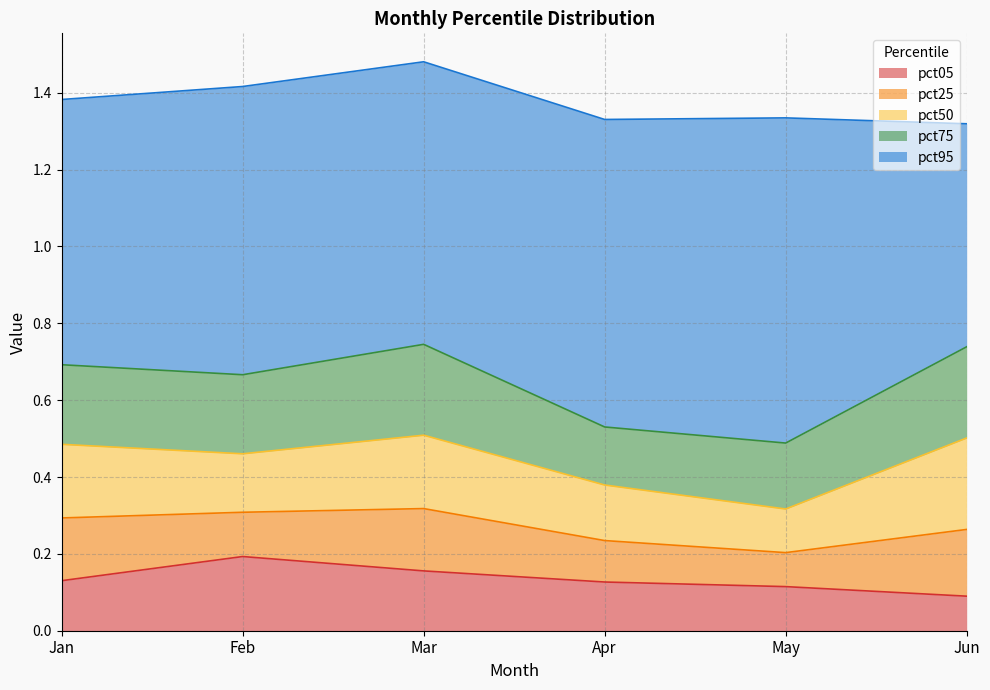

What is the approximate value of pct25 at Feb?

0.1